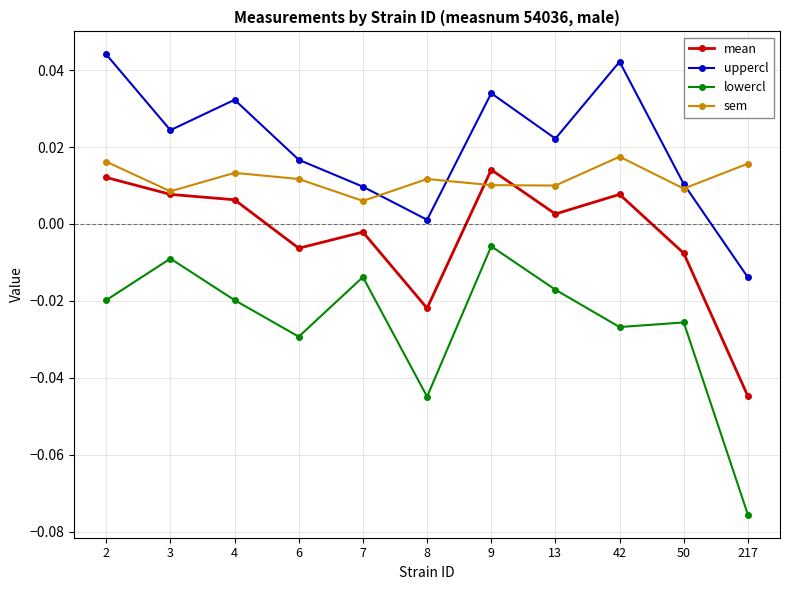

Which series has the widest spread of values?

lowercl